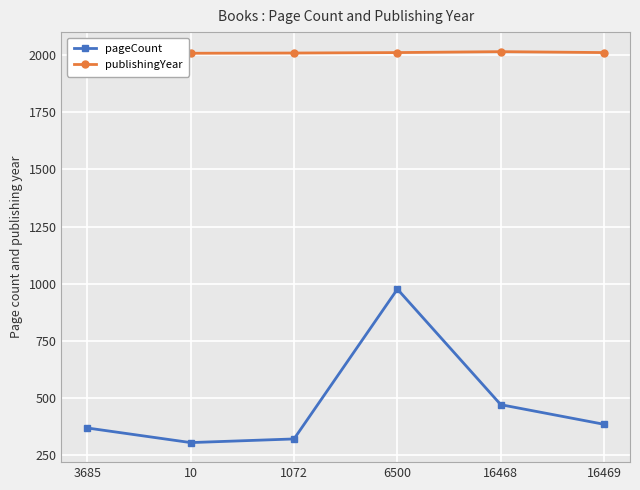

At 10, list the series in order from smallest to largest.

pageCount, publishingYear